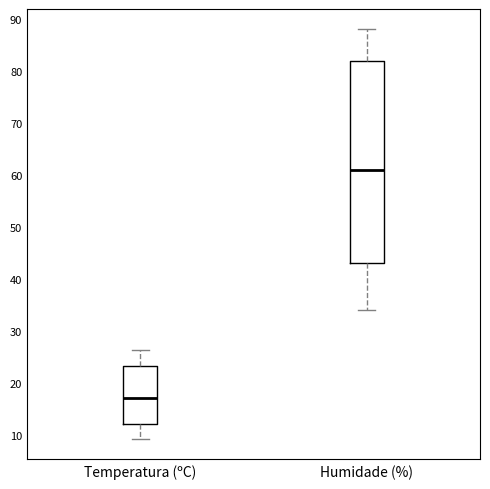

Reading left to right, read every box against the y-axis: the position of its median line, the range the box covers, and the ends of its whiskers. The values are not printed on the chart, so give them approximately, as read against the axis.

Temperatura (ºC): median 17, box 12 to 23, whiskers 9 to 26
Humidade (%): median 61, box 43 to 82, whiskers 34 to 88